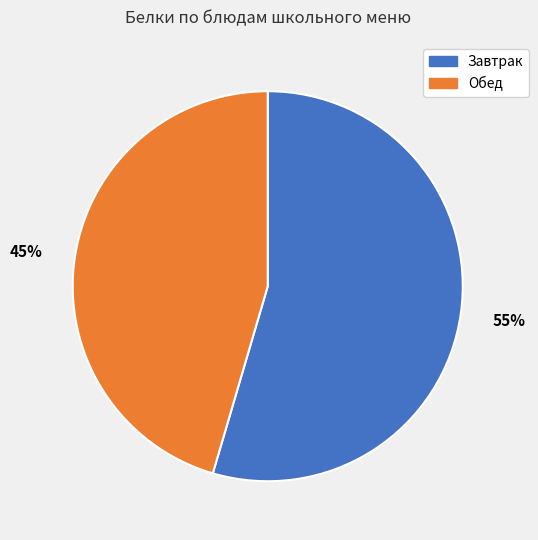

Is it true that Завтрак is 55% of the pie?

True